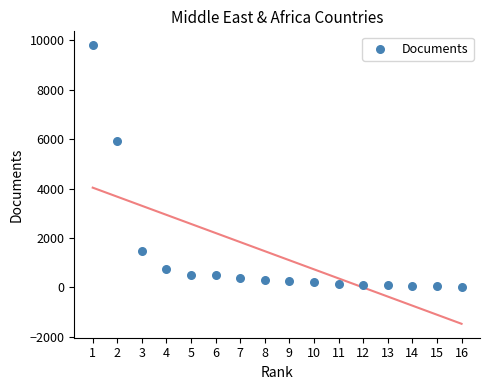

What Y value in the scatter plot is closest to 4910?

5934